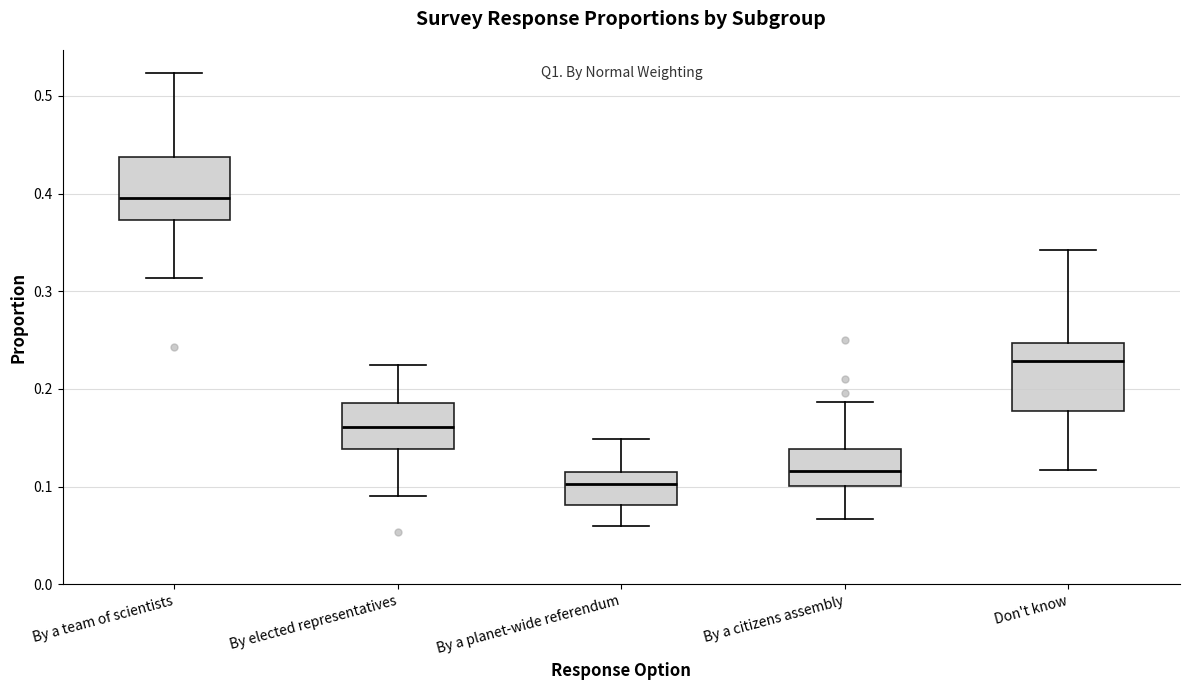

Reading left to right, transcribe this box plot: for each box, give where its median line is, the range the box spans, and where its two whiskers end, as read against the y-axis. The values are not printed on the chart, so give them approximately, as read against the axis.

By a team of scientists: median 0.40, box 0.37 to 0.44, whiskers 0.31 to 0.52
By elected representatives: median 0.16, box 0.14 to 0.19, whiskers 0.09 to 0.22
By a planet-wide referendum: median 0.10, box 0.08 to 0.12, whiskers 0.06 to 0.15
By a citizens assembly: median 0.12, box 0.10 to 0.14, whiskers 0.07 to 0.19
Don't know: median 0.23, box 0.18 to 0.25, whiskers 0.12 to 0.34